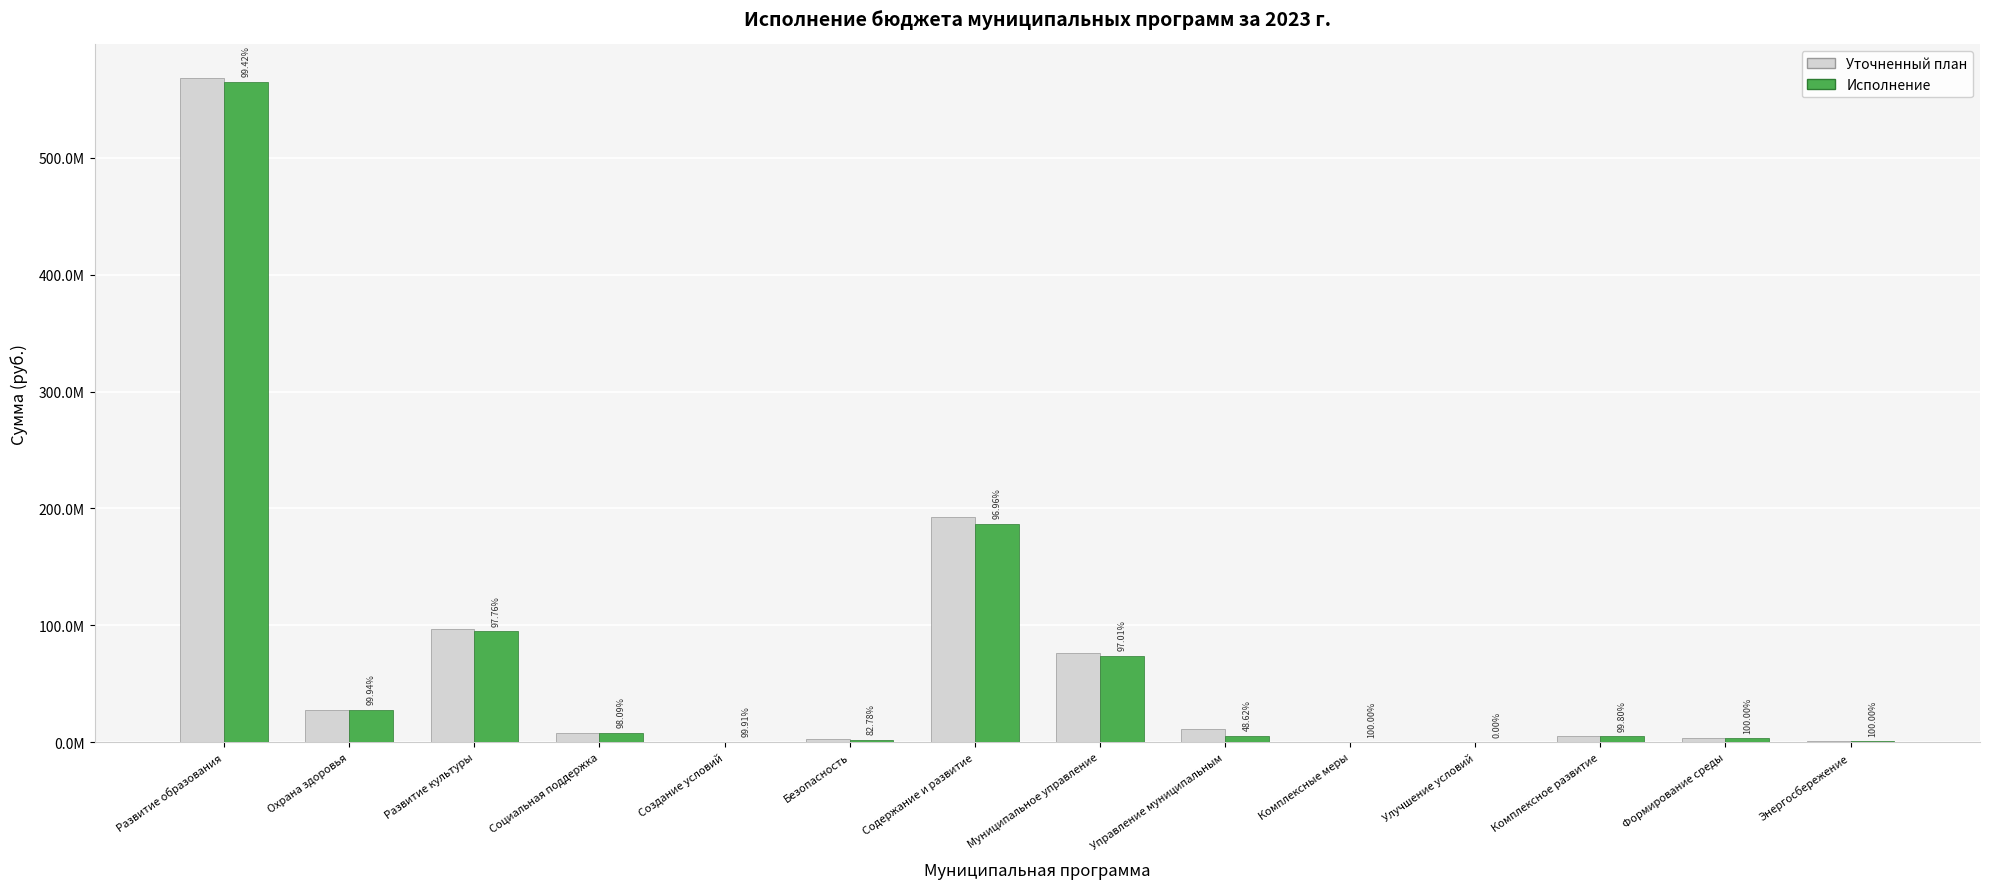

At which category is the sum across all series the highest?

Развитие образования